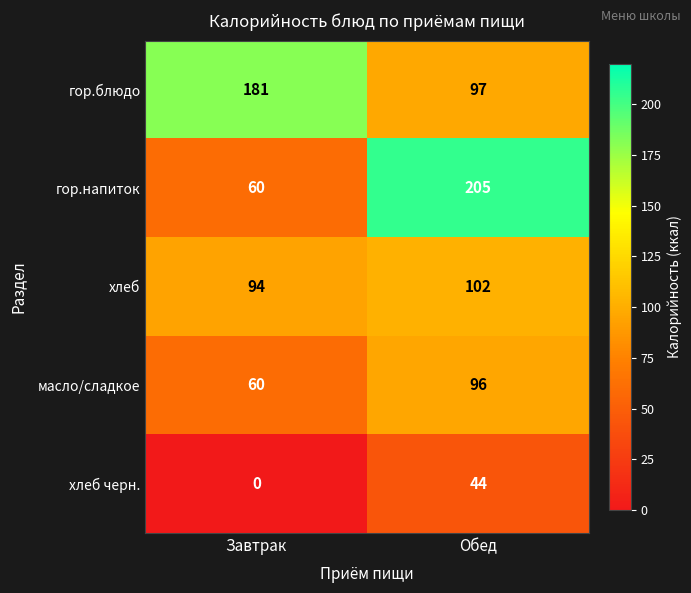

What is the greatest value displayed?

205